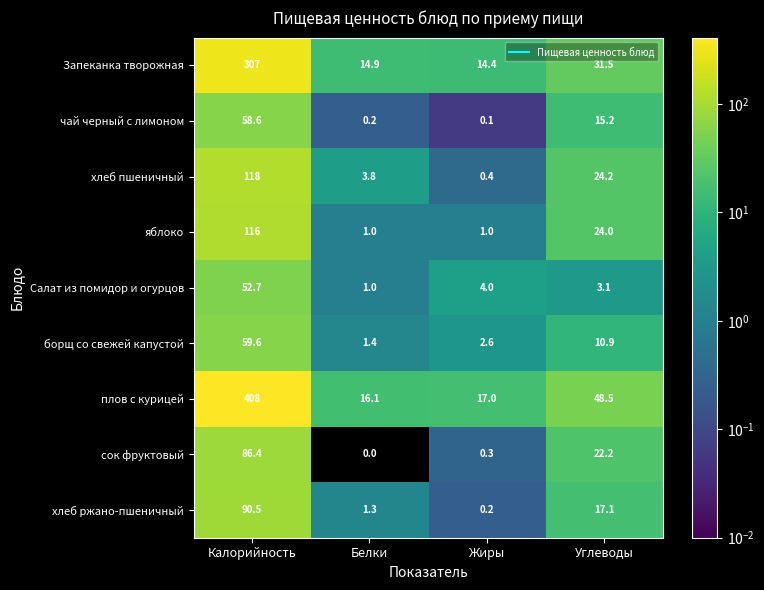

The чай черный с лимоном series shows 0.2 at Белки. True or false?

True